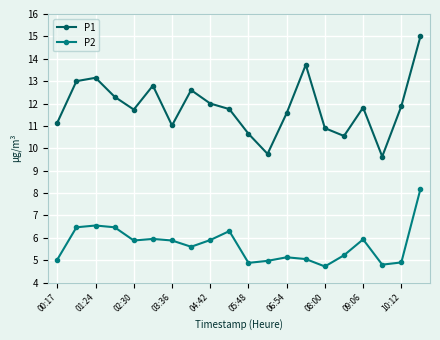

What is the lowest value of the P1 series?

9.6